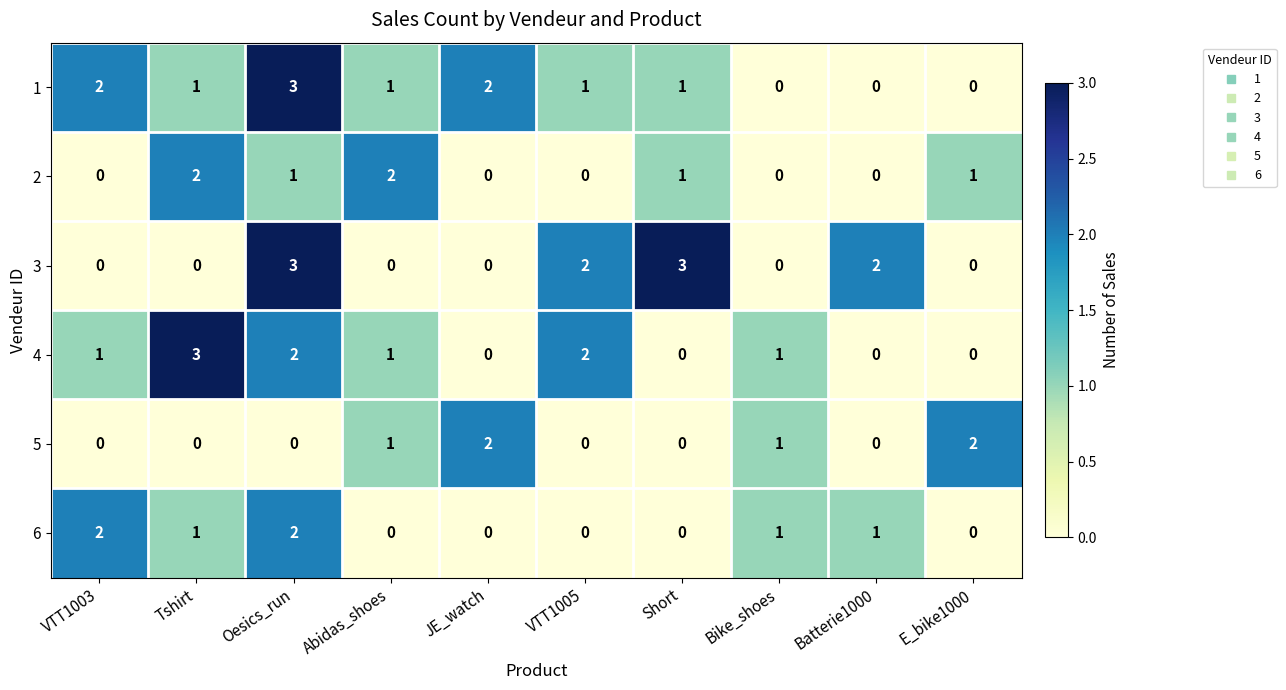

How many values in 3 are above zero?

4